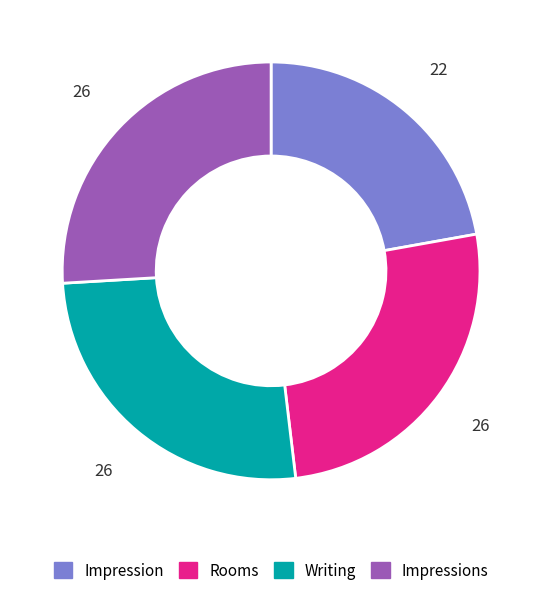

Is the sum of Impressions and Impression greater than half?

No